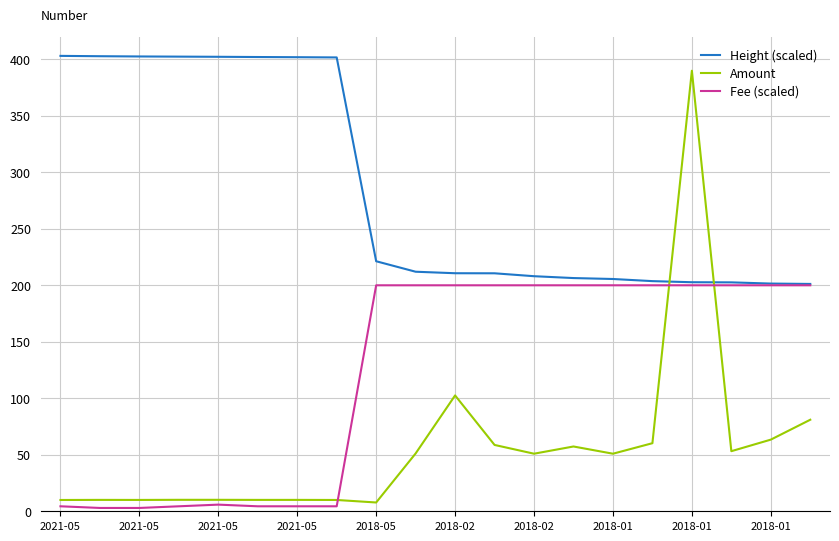

Which series has the largest total across all categories?

Height (scaled)